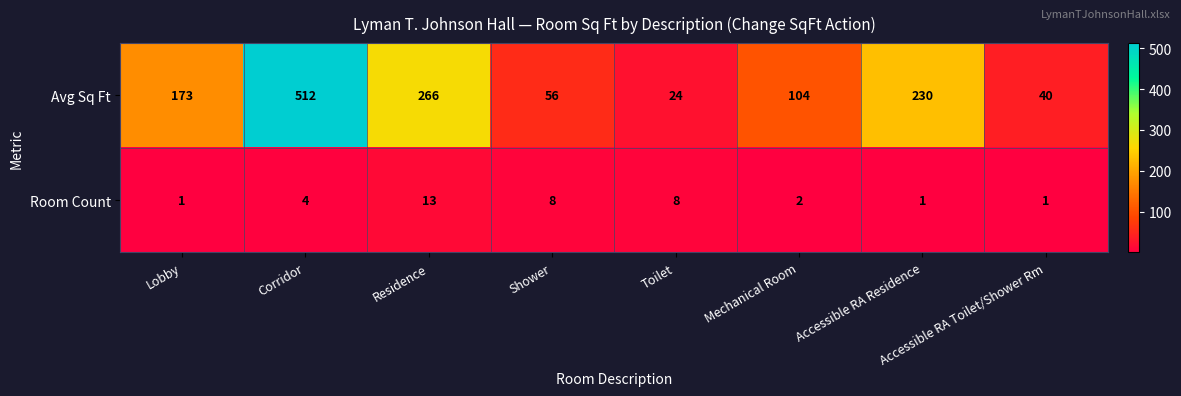

What is the approximate value of Avg Sq Ft at Corridor, to the nearest 50?

500